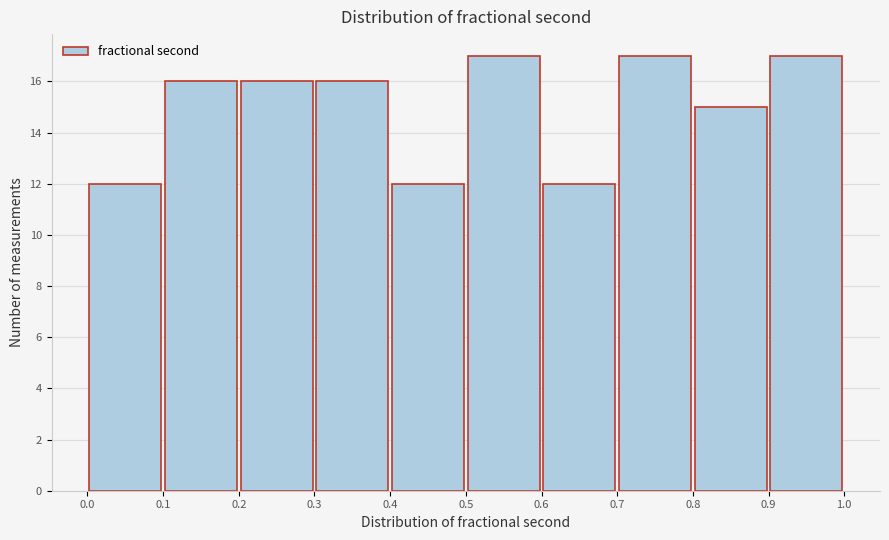

How tall is the bar that spans 0.1 to 0.2 on the x-axis? The values are not printed on the chart, so give them approximately, as read against the axis.

16